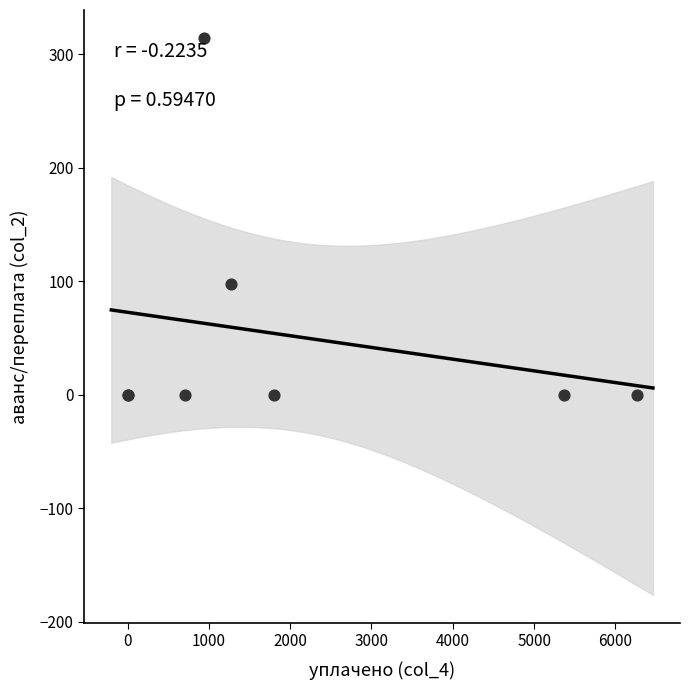

What Y value in the scatter plot is closest to 157?

97.4